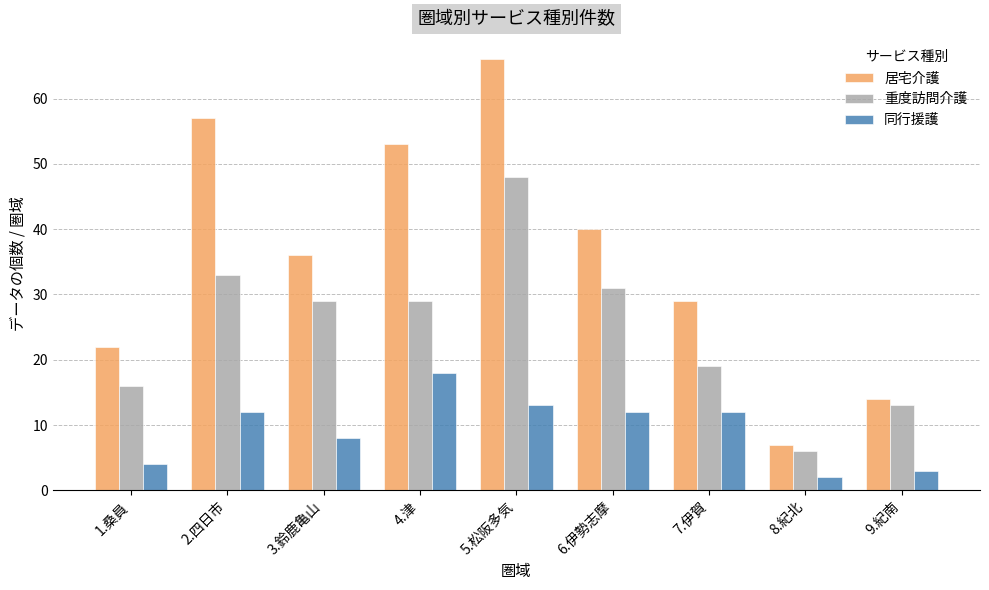

What is the difference between the 同行援護 values at 7.伊賀 and 9.紀南?

9